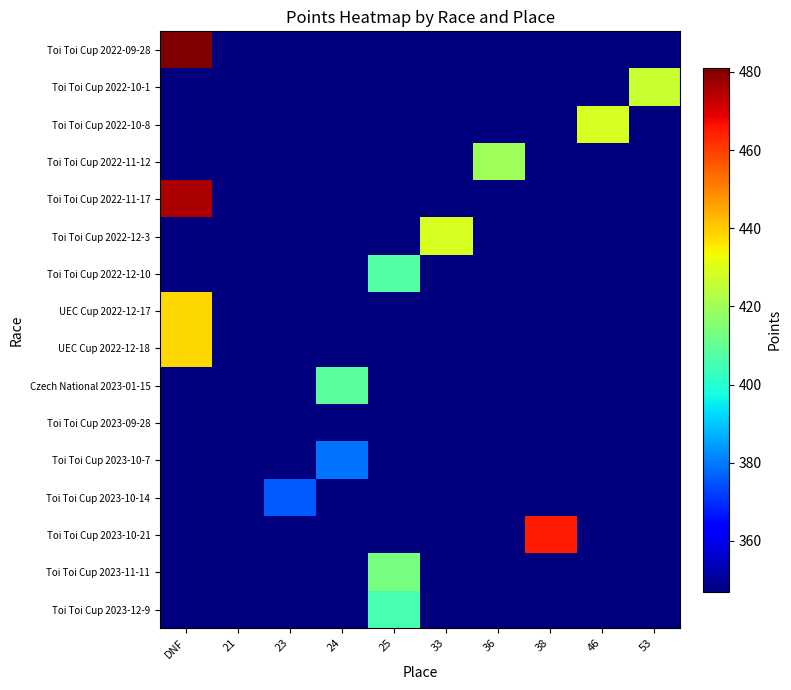

How many categories are shown in the chart?

10